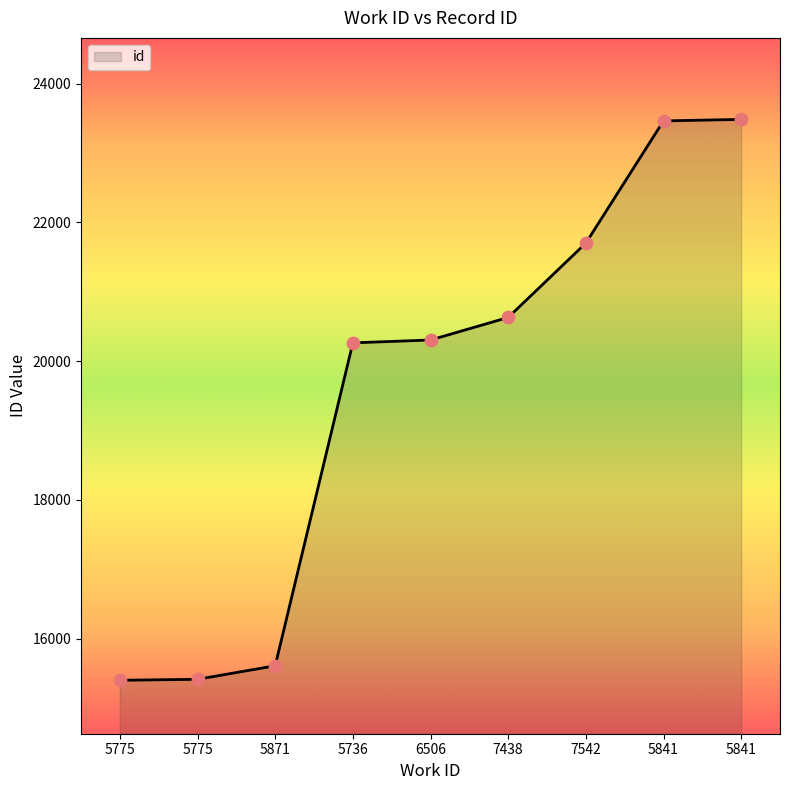

Approximately how many times larger is the value at 7542 compared to 5841?

0.9